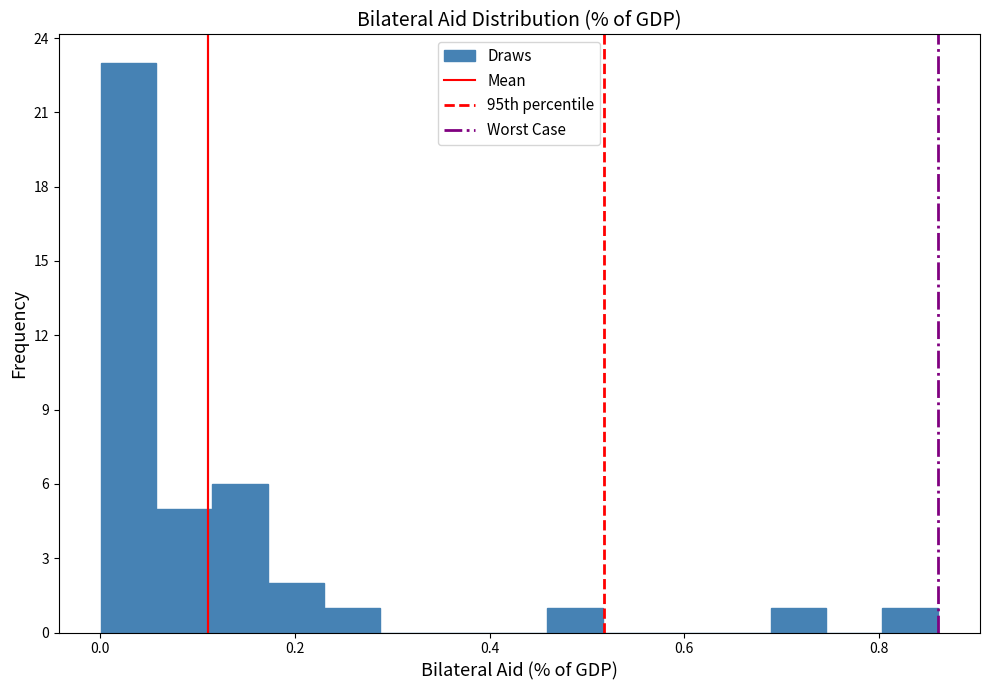

Around what value on the x-axis is the tallest bar? Give the approximate position of its centre, as read against the axis.

0.02